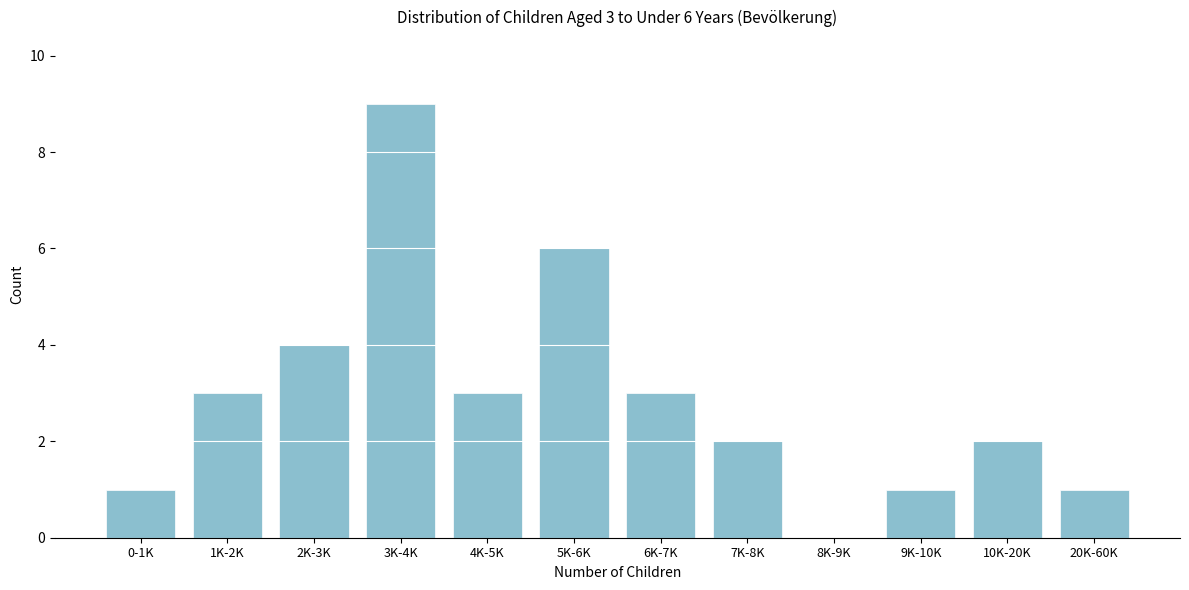

Reading left to right, list all the values displayed in this chart.

0-1K=1	1K-2K=3	2K-3K=4	3K-4K=9	4K-5K=3	5K-6K=6	6K-7K=3	7K-8K=2	8K-9K=0	9K-10K=1	10K-20K=2	20K-60K=1